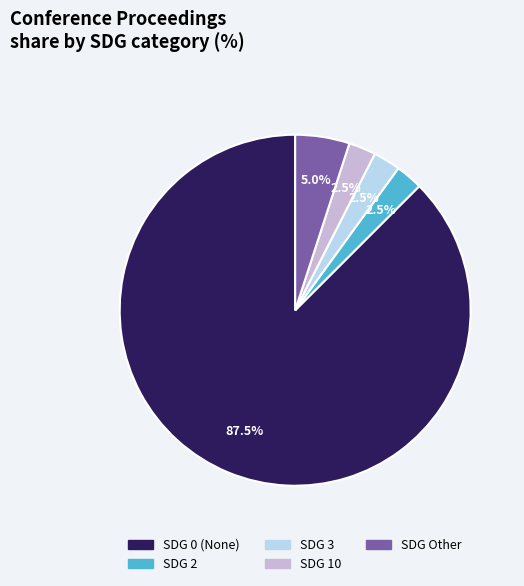

Which slice represents more than half of the pie?

SDG 0 (None)